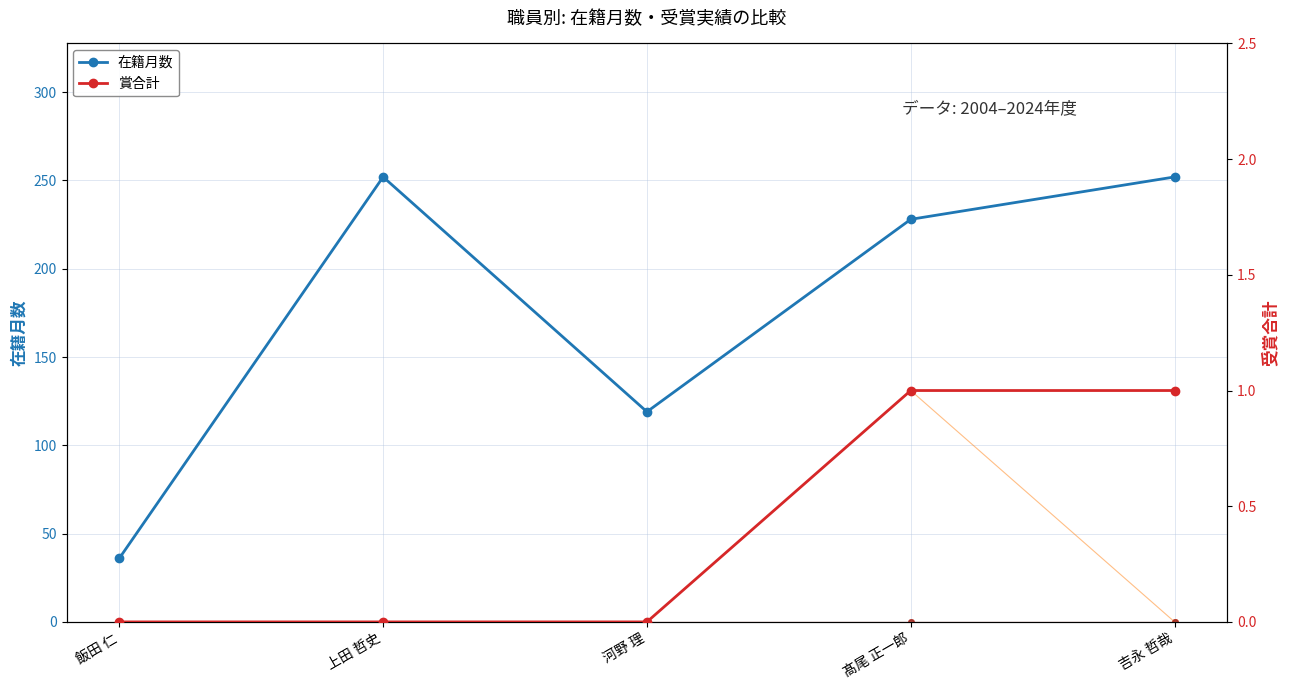

True or false: 賞2019 and 賞2017 intersect in this chart.

False